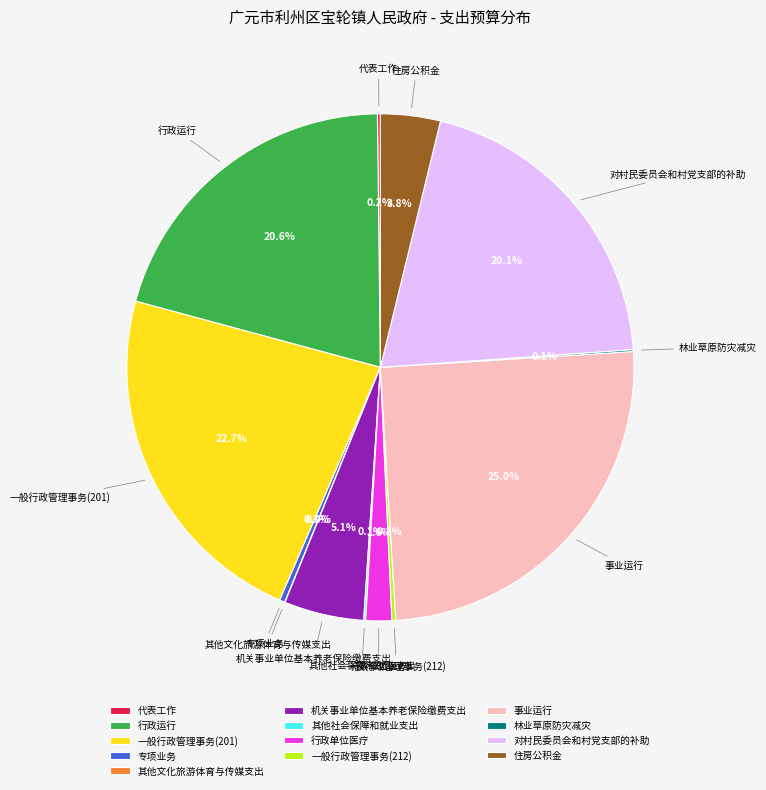

Which slice is the largest?

事业运行